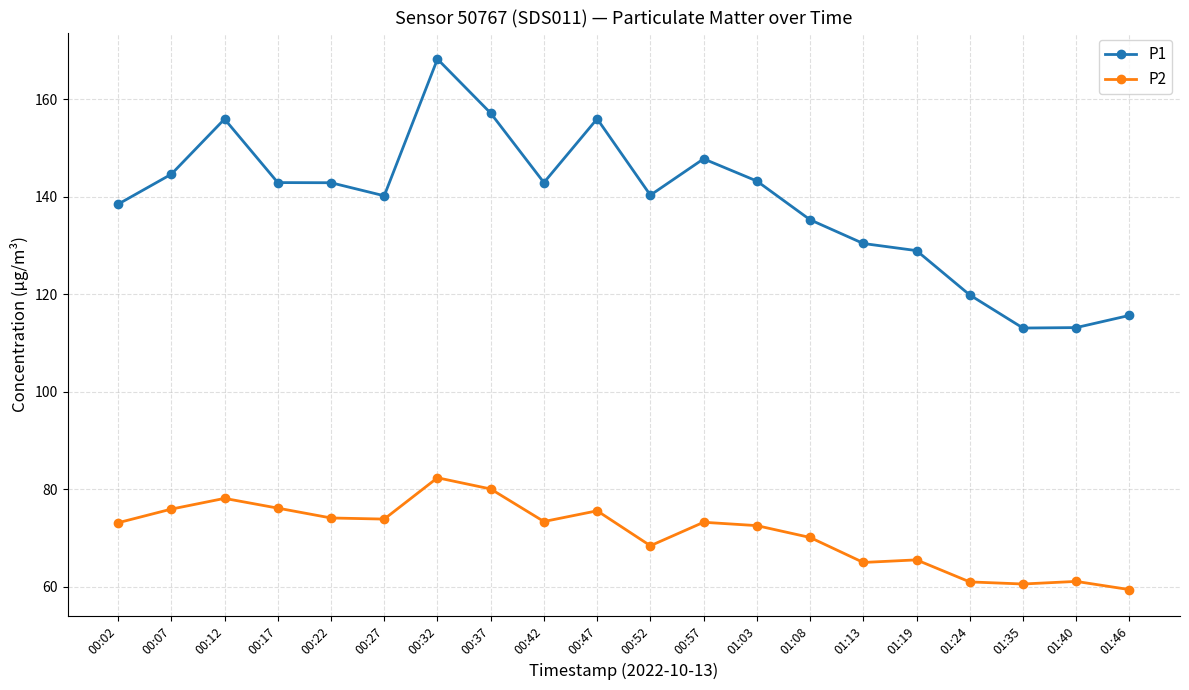

True or false: P1 and P2 intersect in this chart.

False